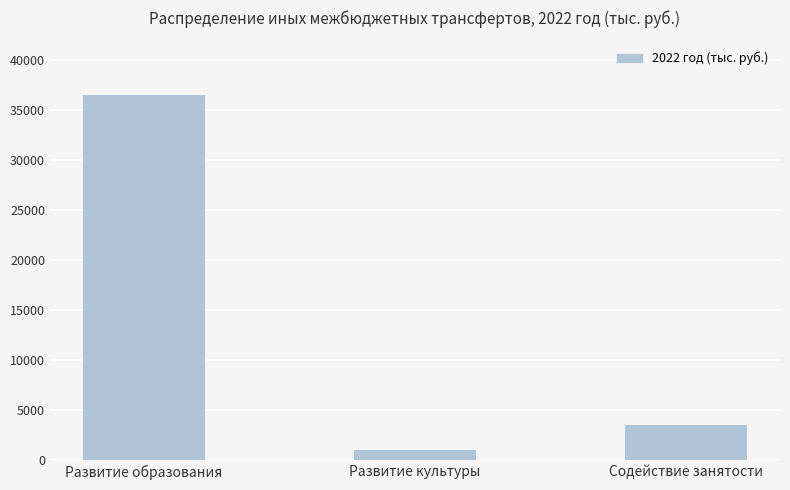

List the labels in order of value, largest first.

Развитие образования, Содействие занятости, Развитие культуры